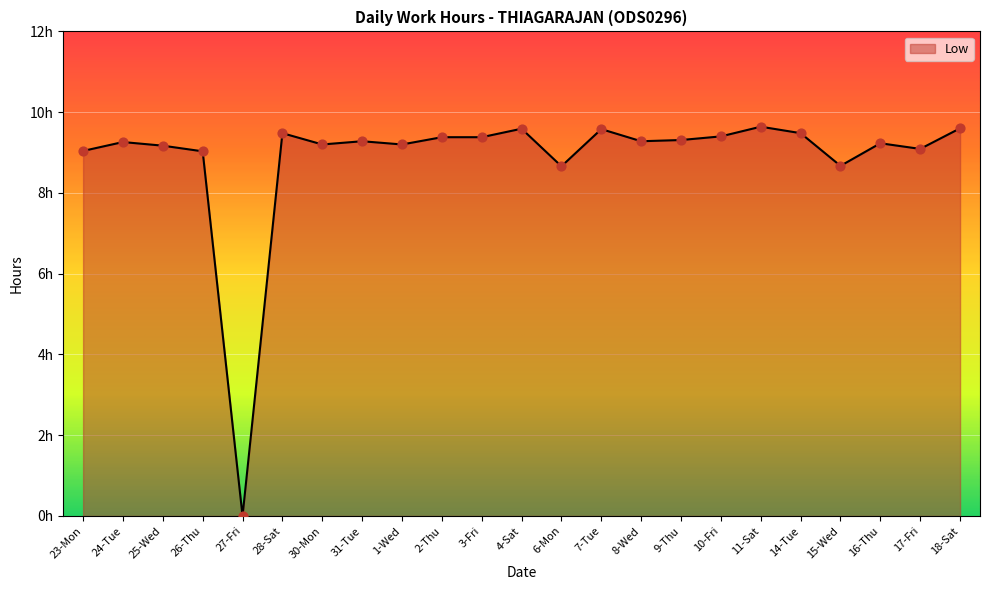

What is the change in value from 7-Tue to 8-Wed?

-0.3